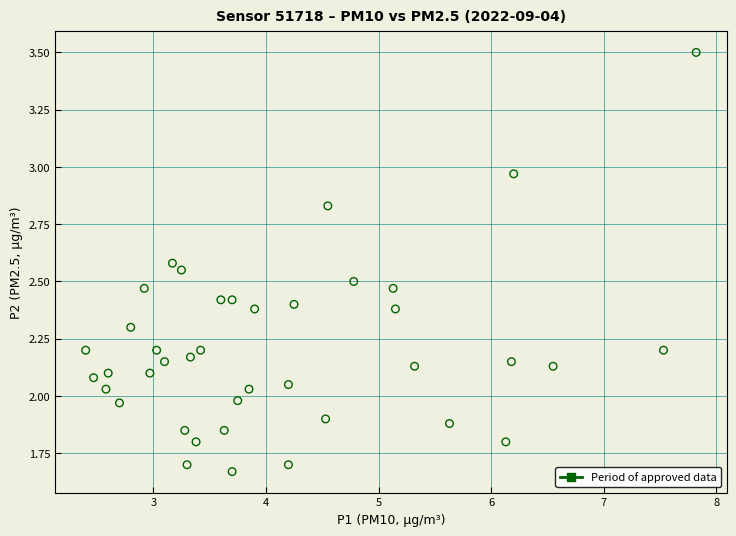

What is the range of X values (max minus min)?

5.4